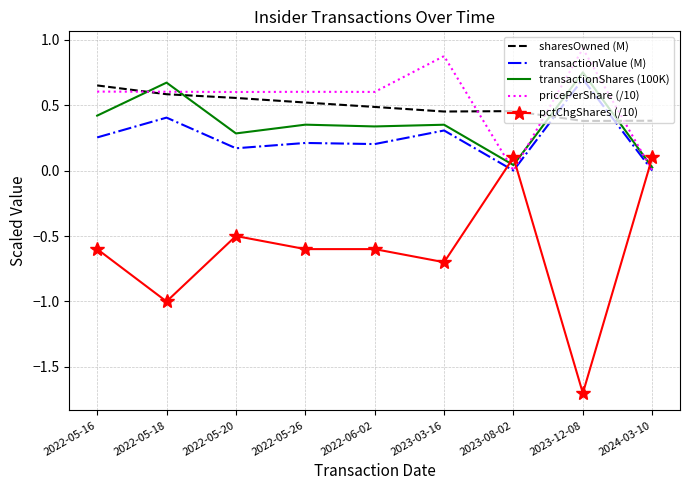

True or false: transactionValue (M) has a value of 0.2 at 2022-06-02.

True